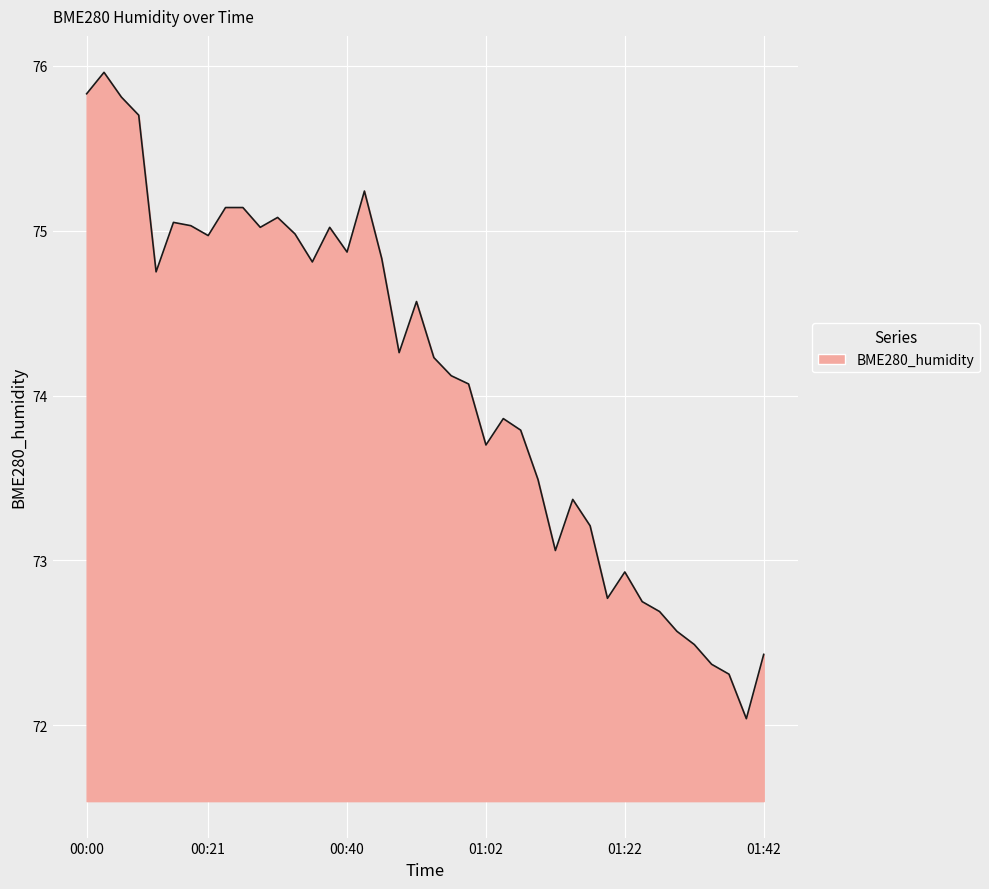

What is the maximum value shown in the chart?

76.0